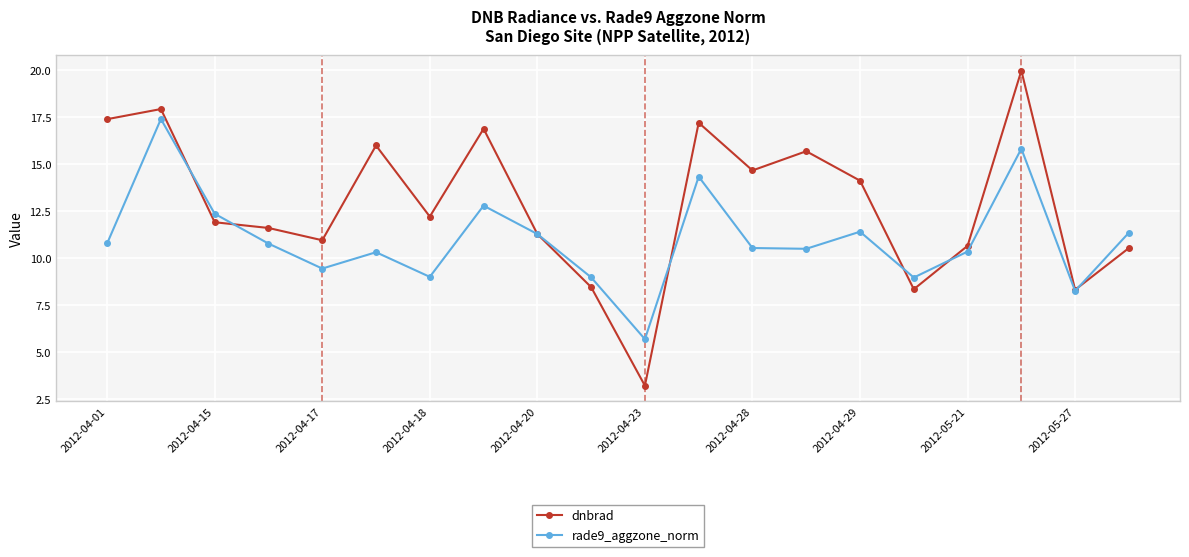

What is the difference between the maximum and minimum values in the rade9_aggzone_norm series?

11.7